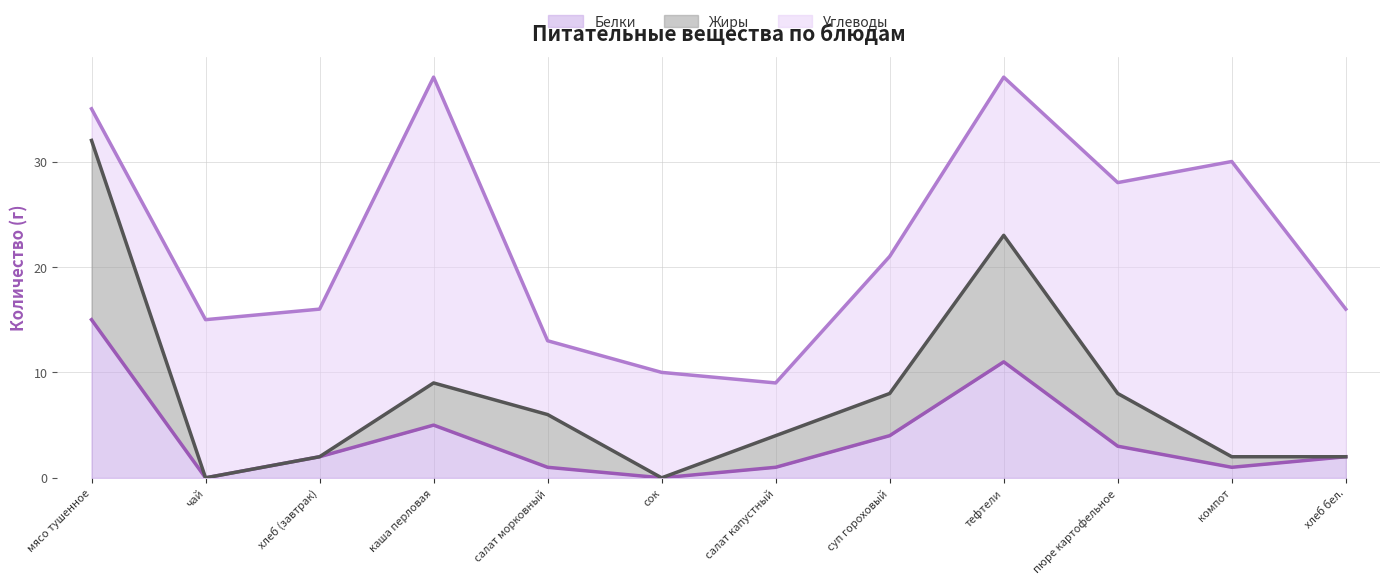

True or false: Белки and Жиры cross at least once.

False